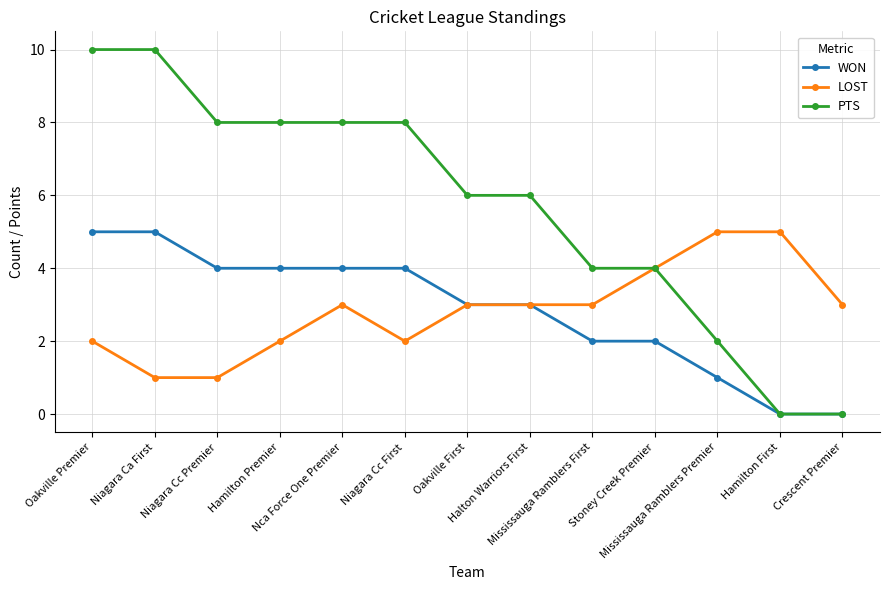

What is the maximum value for LOST?

5